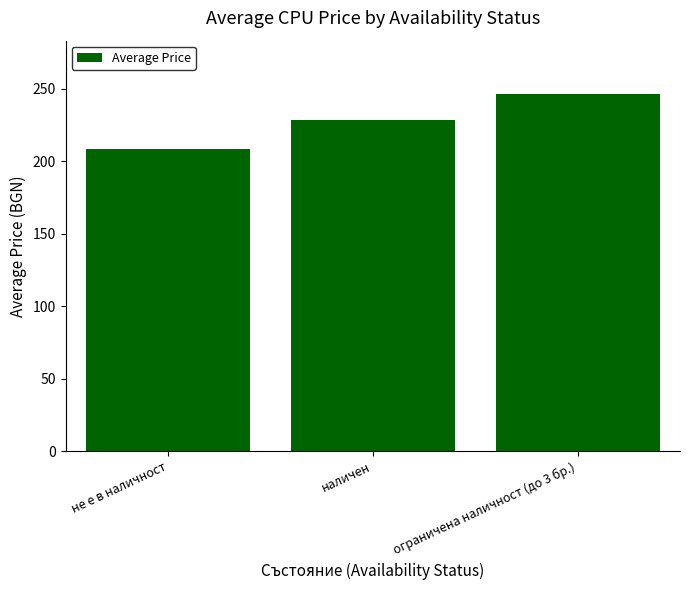

Which label corresponds to the largest value in the chart?

ограничена наличност (до 3 бр.)